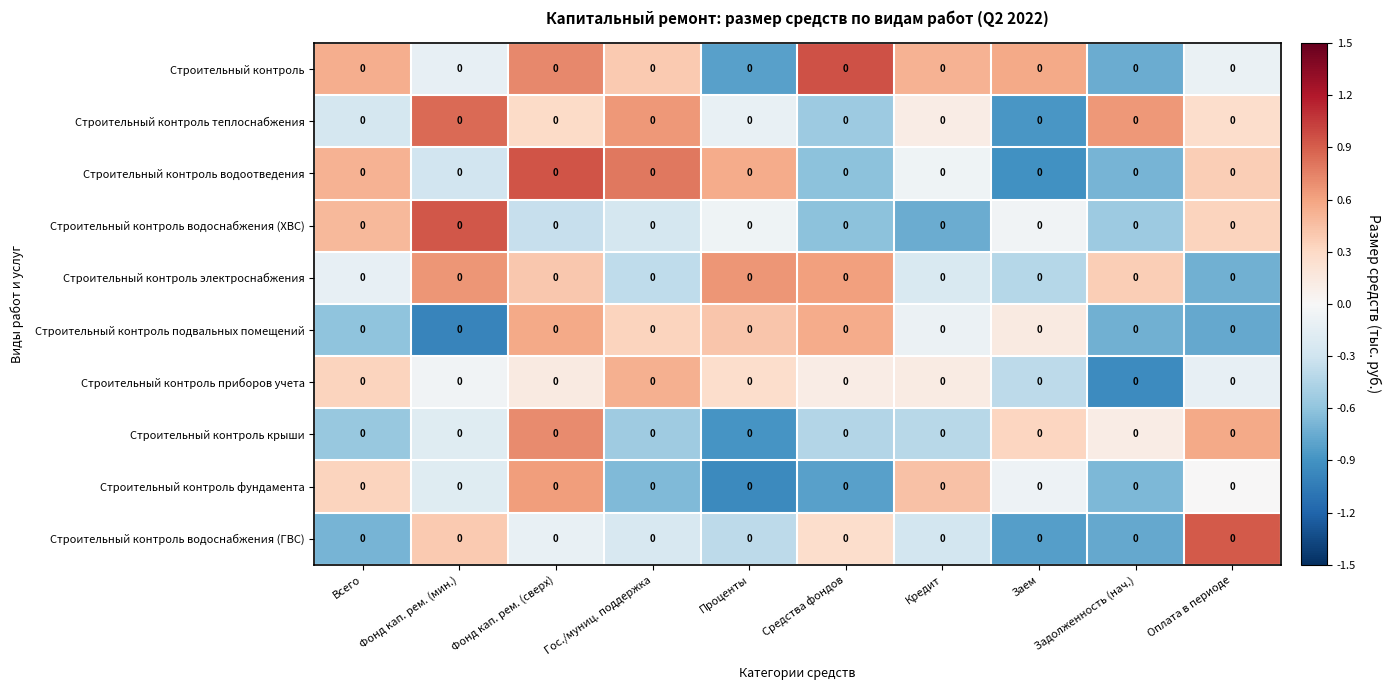

Where does the Строительный контроль подвальных помещений series first go above 0?

Фонд кап. рем. (сверх)